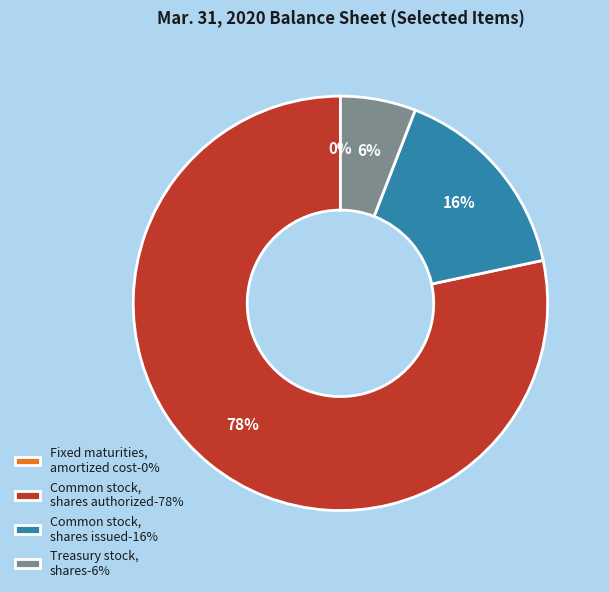

Is the sum of Treasury stock, shares-6% and Common stock, shares authorized-78% greater than half?

Yes